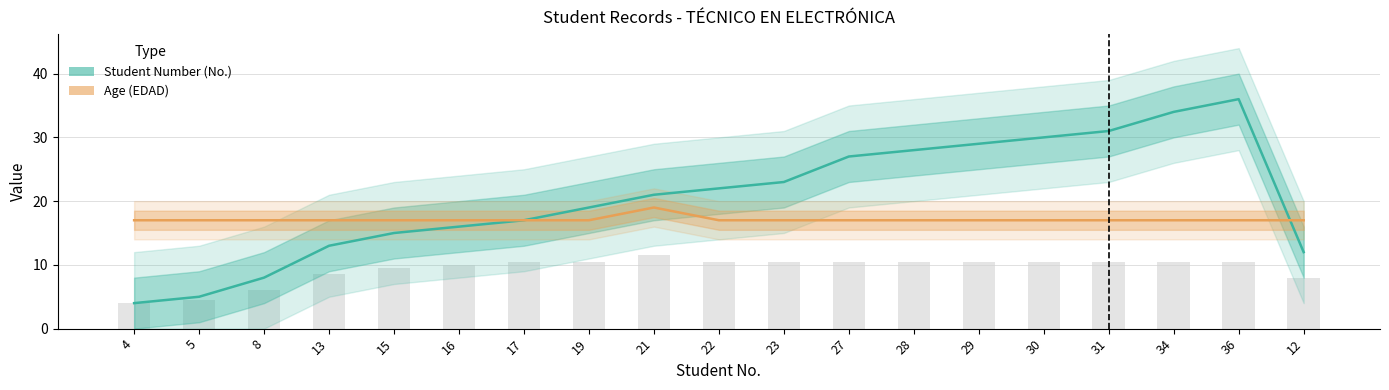

Reading right to left, extract all data points from this chart.

Student Number (No.): 12	36	34	31	30	29	28	27	23	22	21	19	17	16	15	13	8	5	4
Age (EDAD): 17	17	17	17	17	17	17	17	17	17	19	17	17	17	17	17	17	17	17